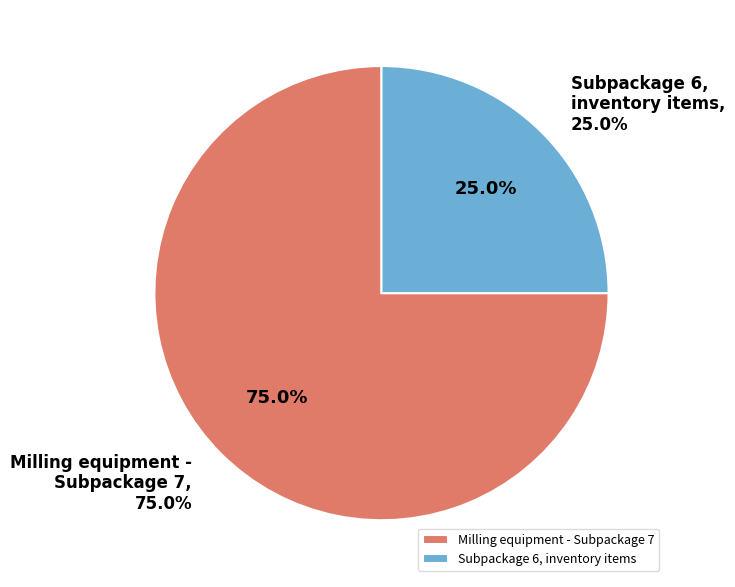

Is 77567 the majority of the pie?

Yes